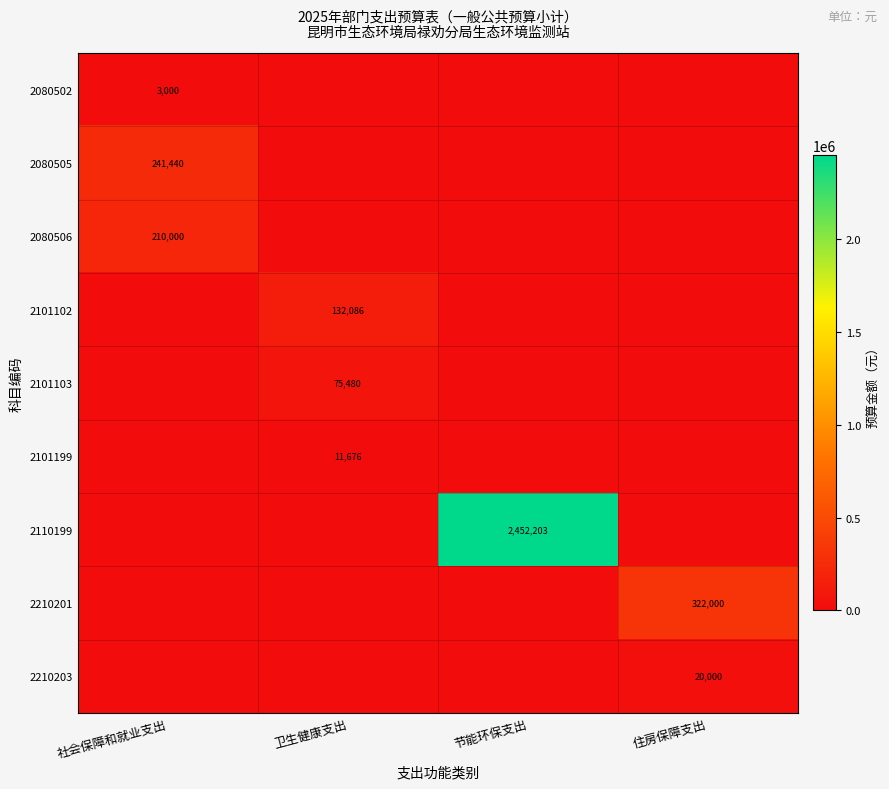

What is the total value across all series at 社会保障和就业支出?

454440.0